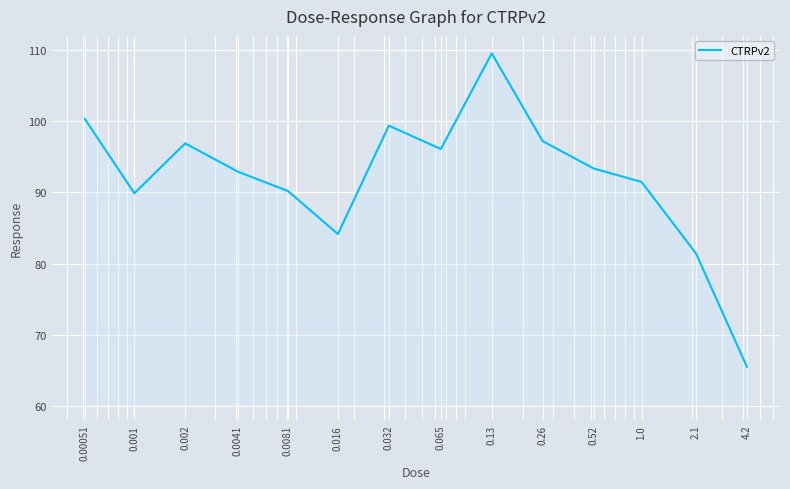

How many distinct data groups are displayed?

1